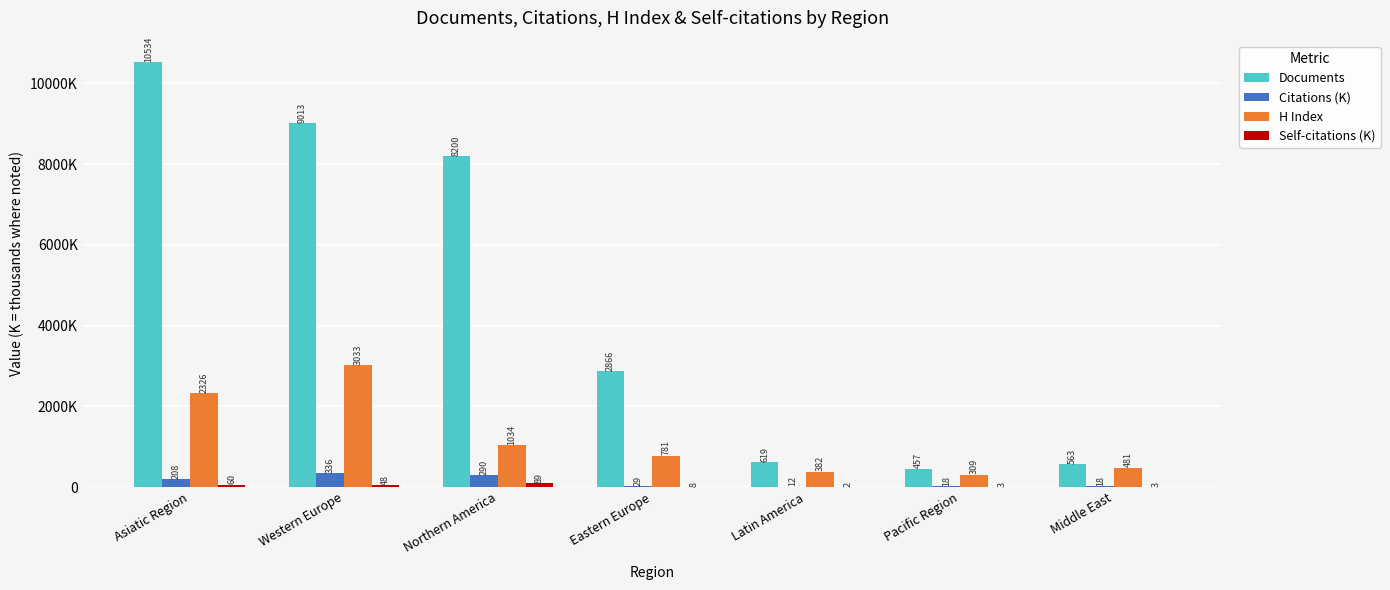

Are the bars grouped side by side (vs. stacked)?

Yes